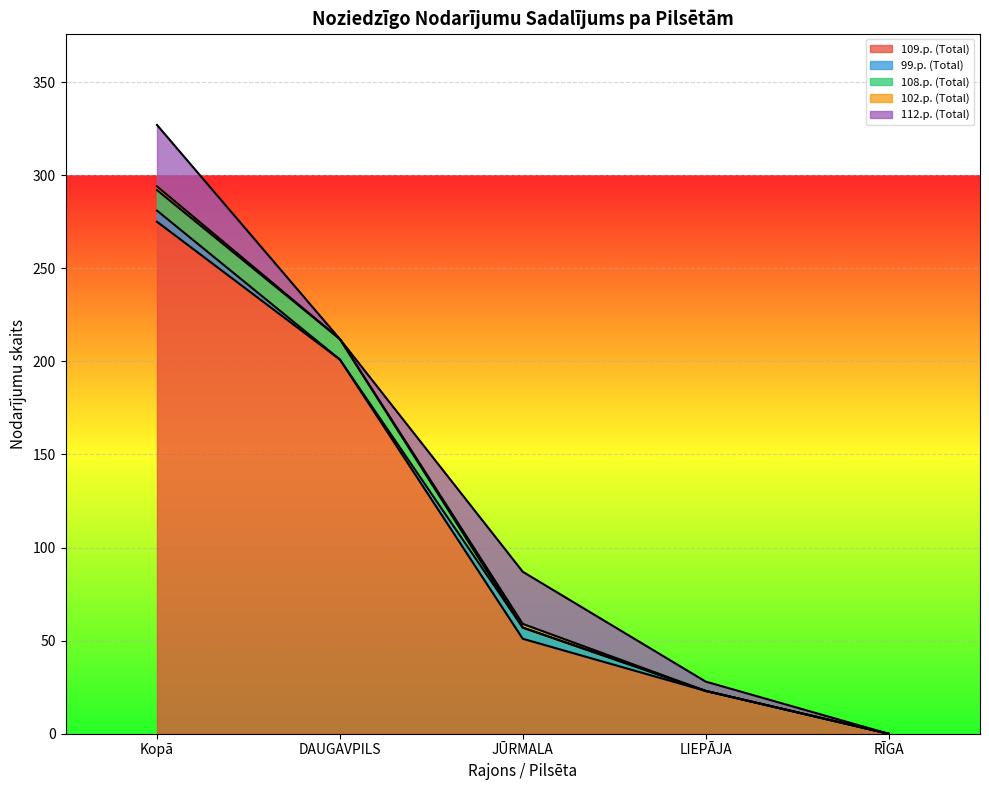

How many lines are shown in the chart?

5